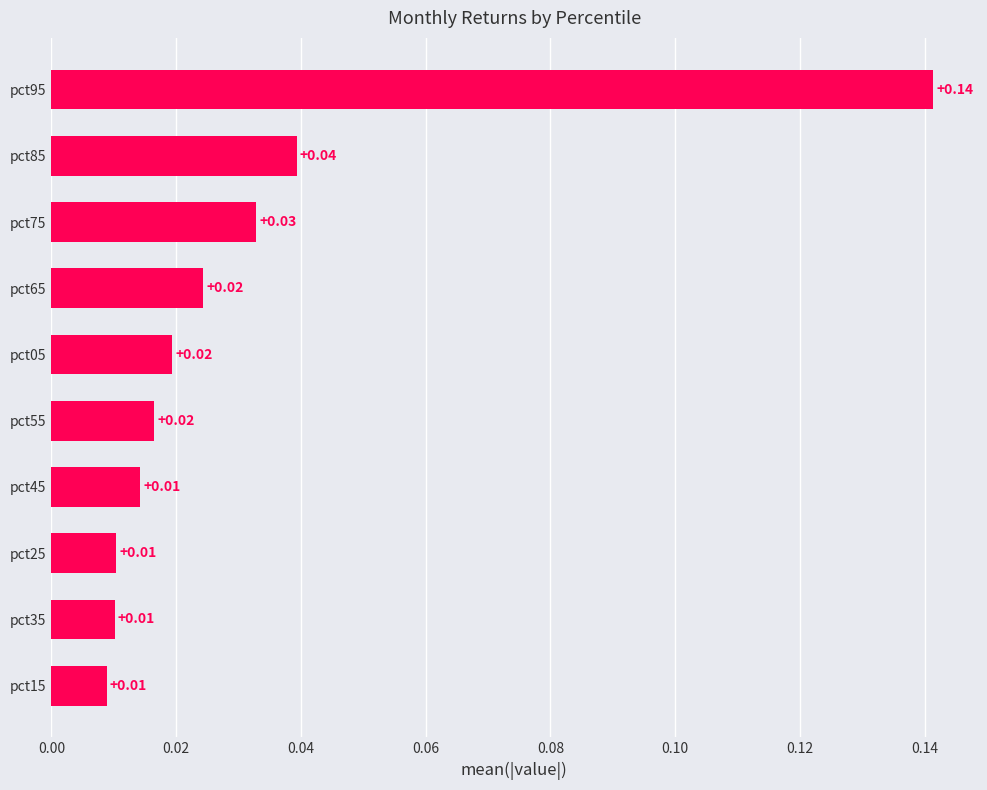

What is the sum of all values?

0.3